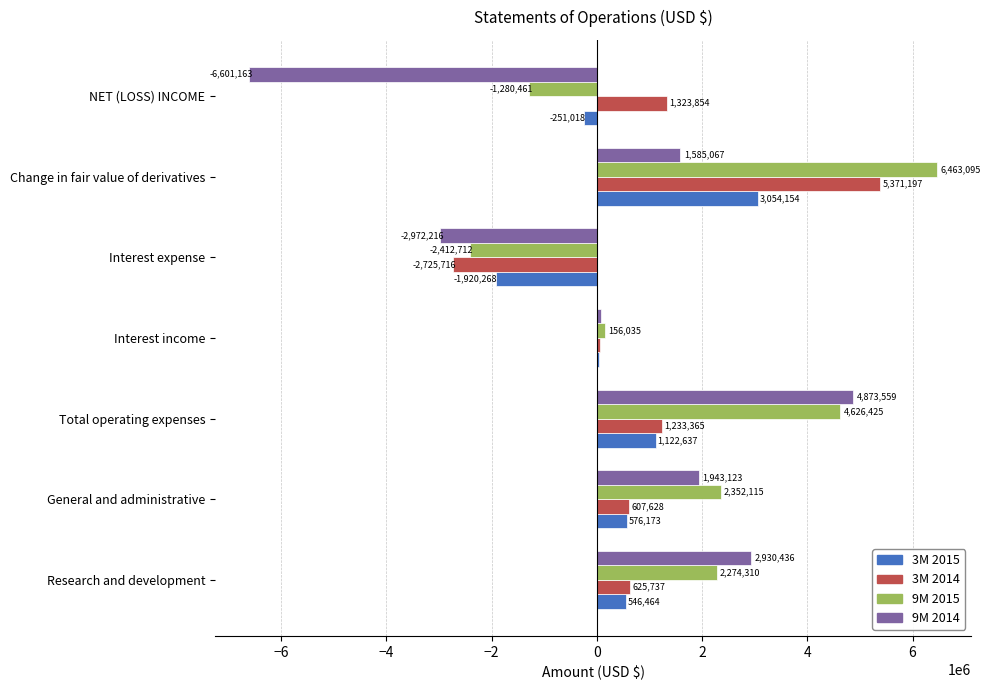

True or false: 3M 2015 has a value of 546464 at Research and development.

True